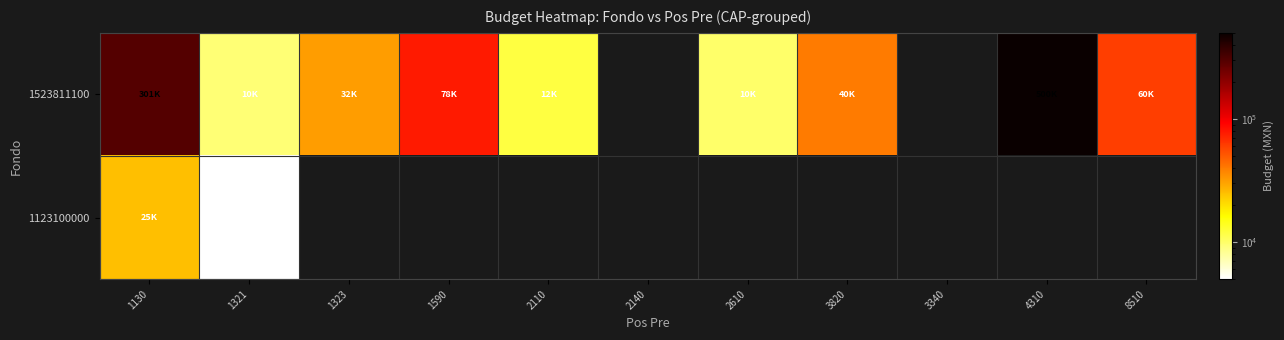

Rank the series at 3820 from highest to lowest value.

1523811100, 1123100000